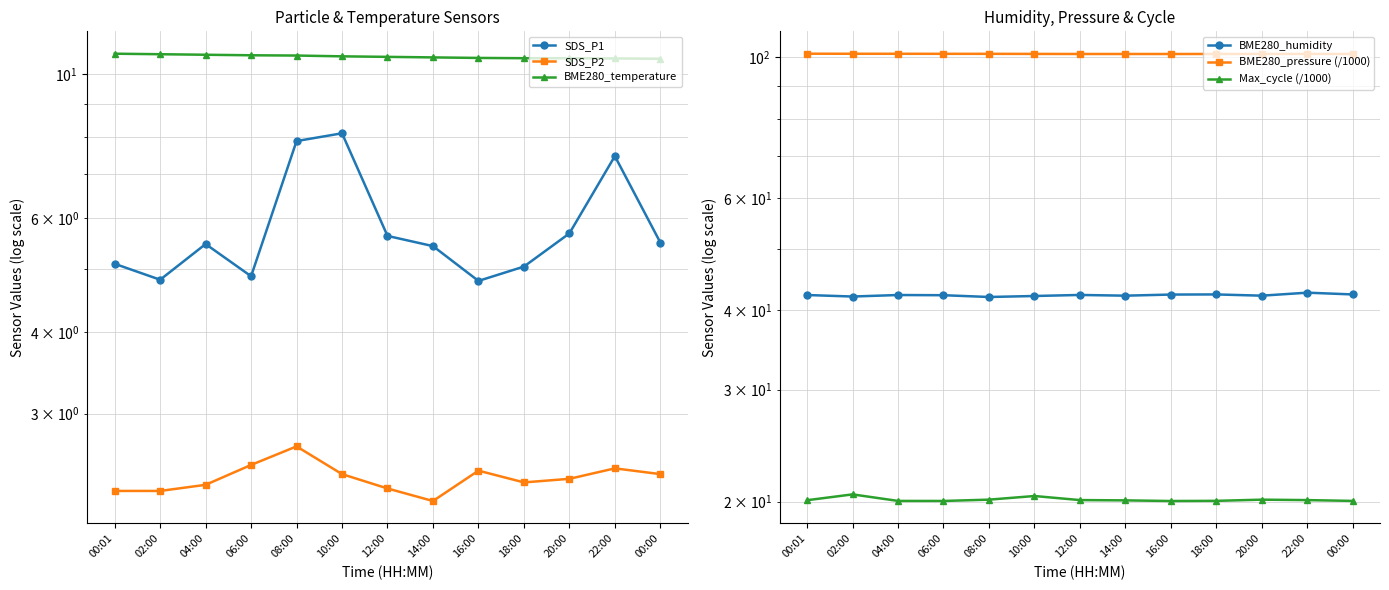

How many lines are shown in the chart?

6